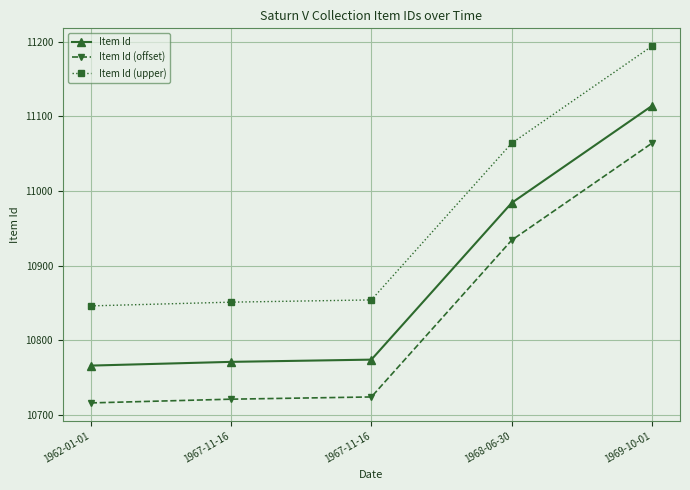

What are all the series names shown in the legend?

Item Id, Item Id (offset), Item Id (upper)